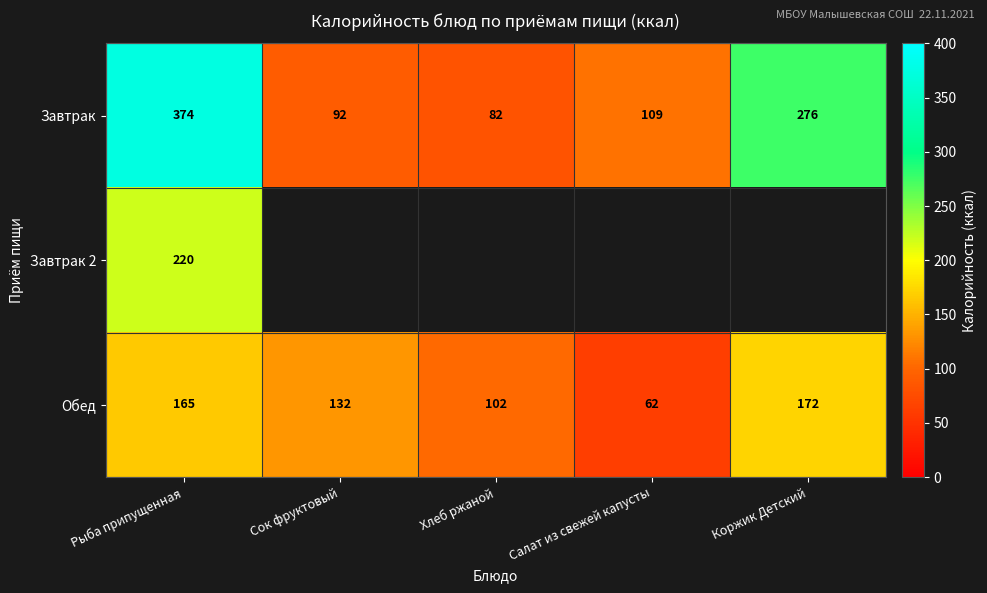

Rank the categories by Завтрак value from highest to lowest.

Рыба припущенная, Коржик Детский, Салат из свежей капусты, Сок фруктовый, Хлеб ржаной